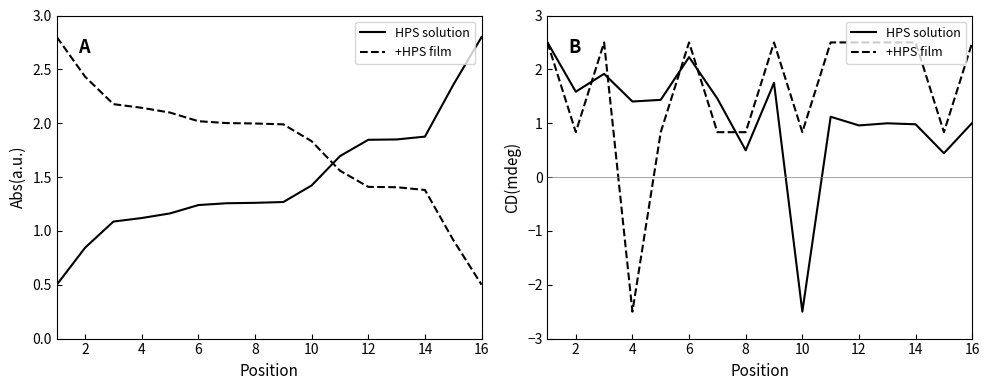

What is the value of the +HPS film point at the 1st from the left?

2.5